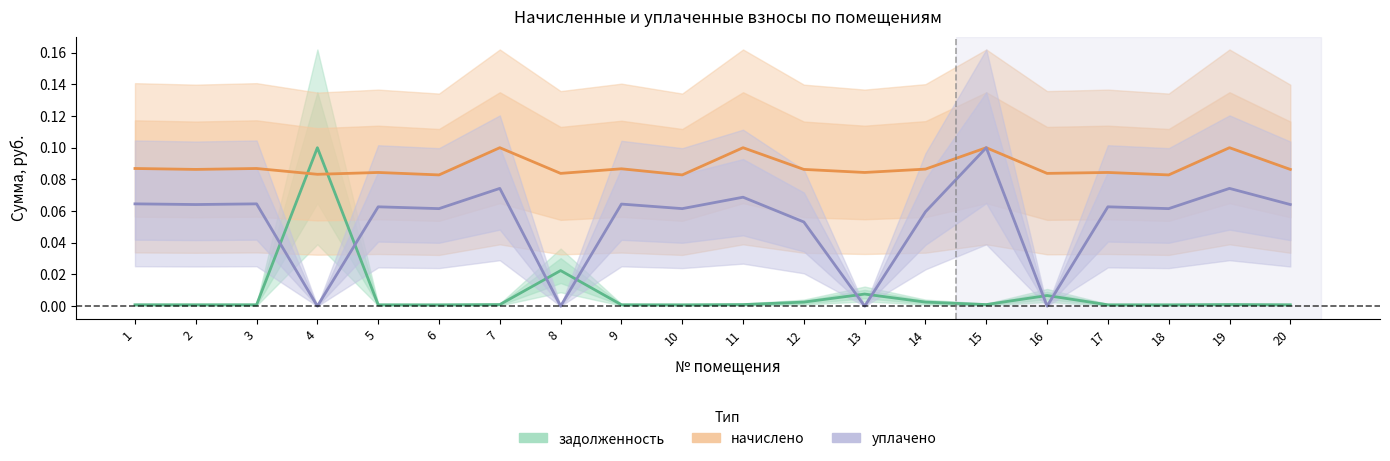

What are all the series names shown in the legend?

задолженность, начислено, уплачено